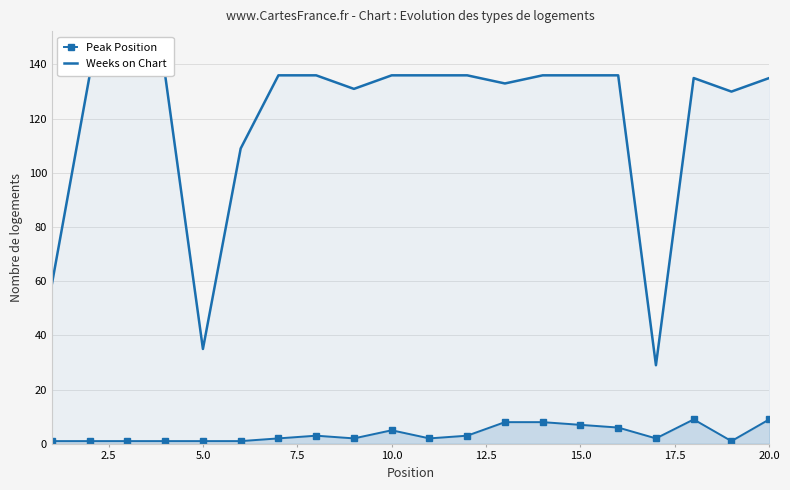

How many lines are shown in the chart?

2